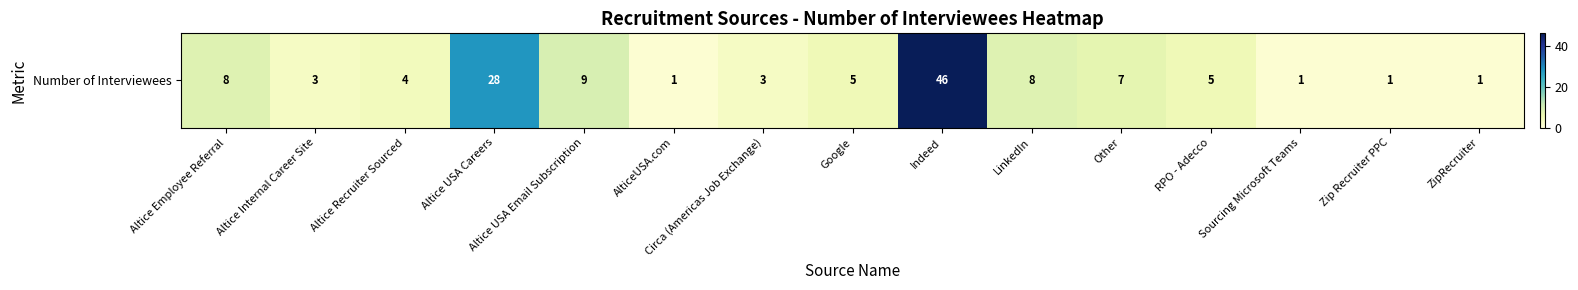

What is the change in value from AlticeUSA.com to Google?

+4